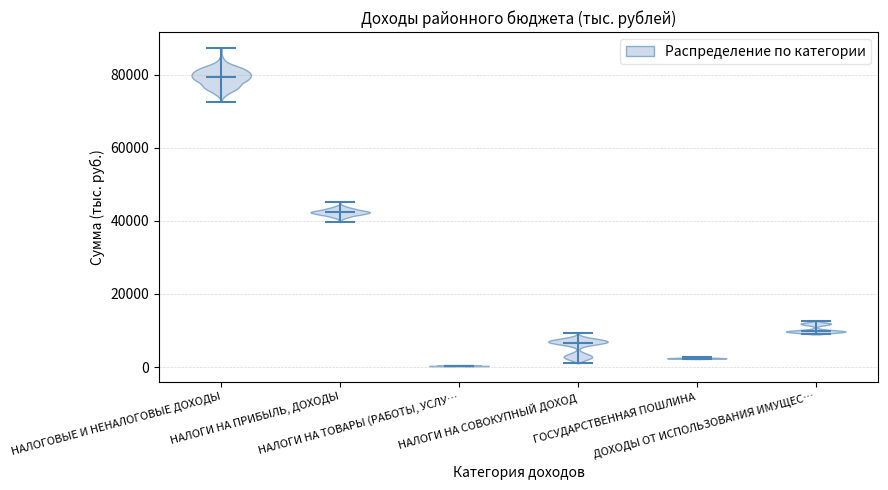

Which violin has the highest median line?

НАЛОГОВЫЕ И НЕНАЛОГОВЫЕ ДОХОДЫ